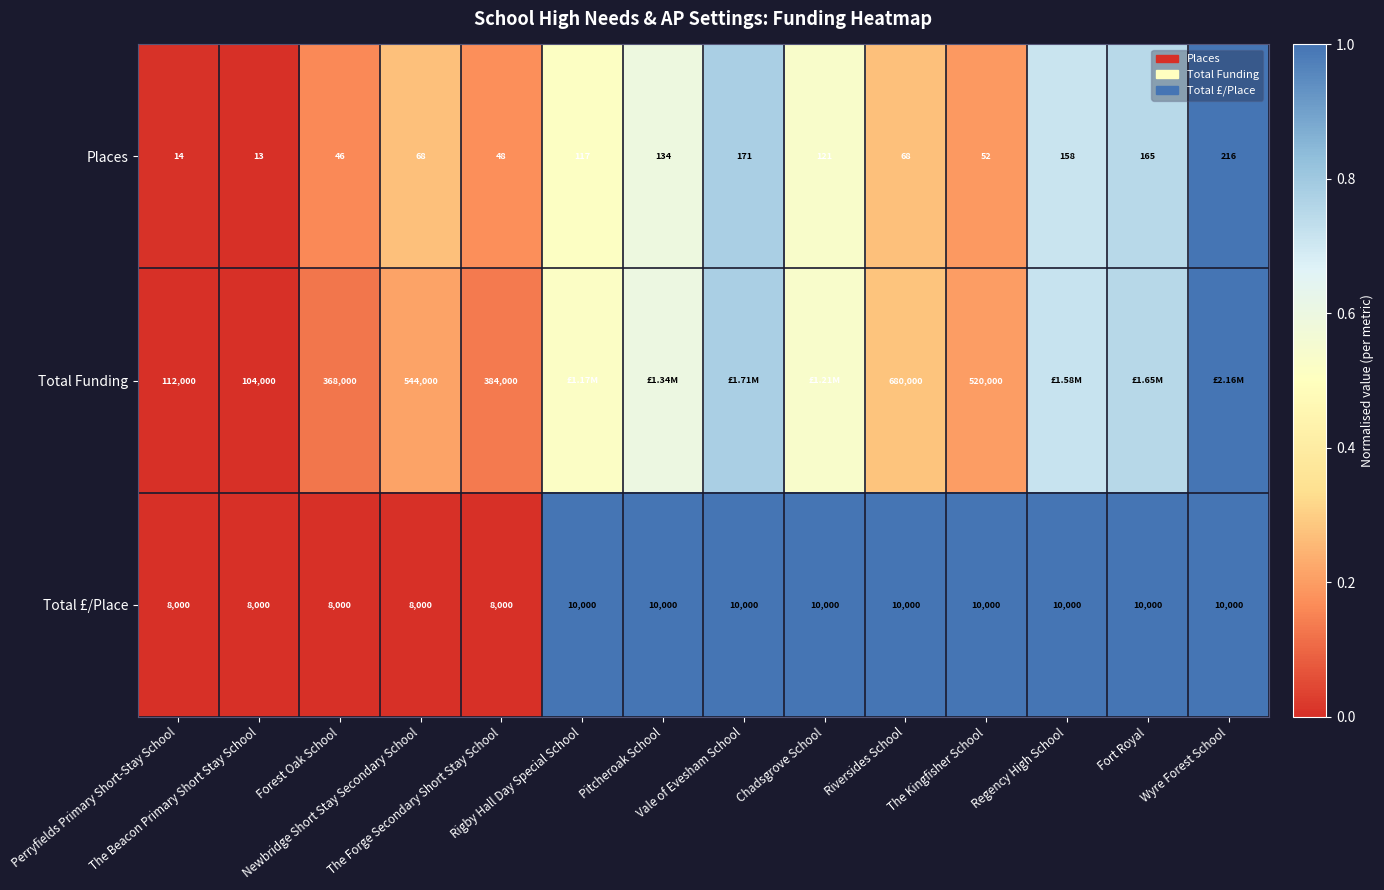

What is the difference between the maximum and minimum values in the Total £/Place series?

1.0